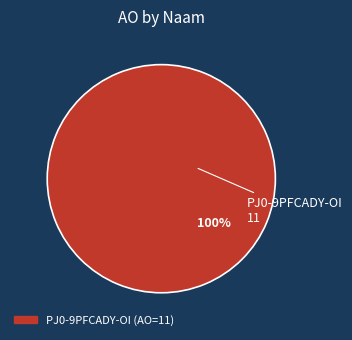

Is there a majority slice in this chart?

Yes